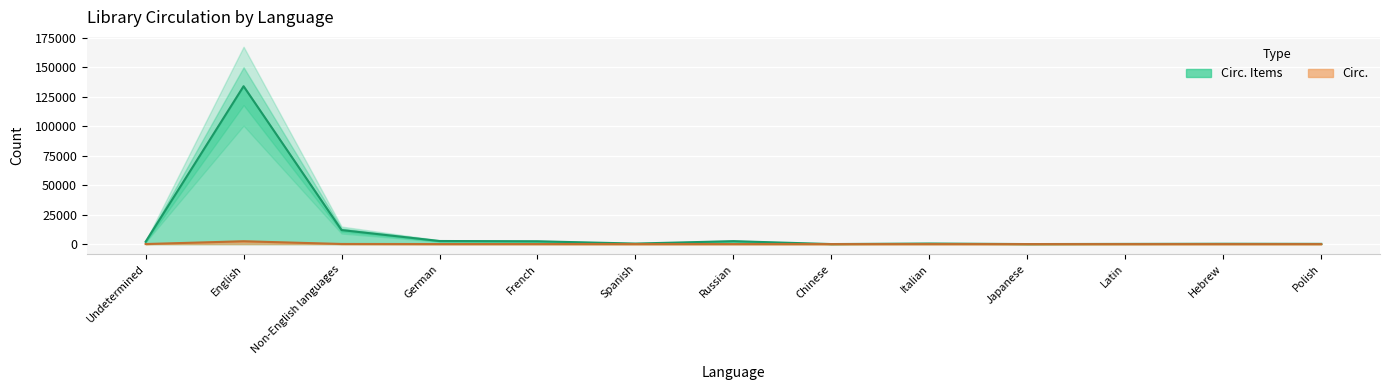

What is the average value of the Circ. series?

201